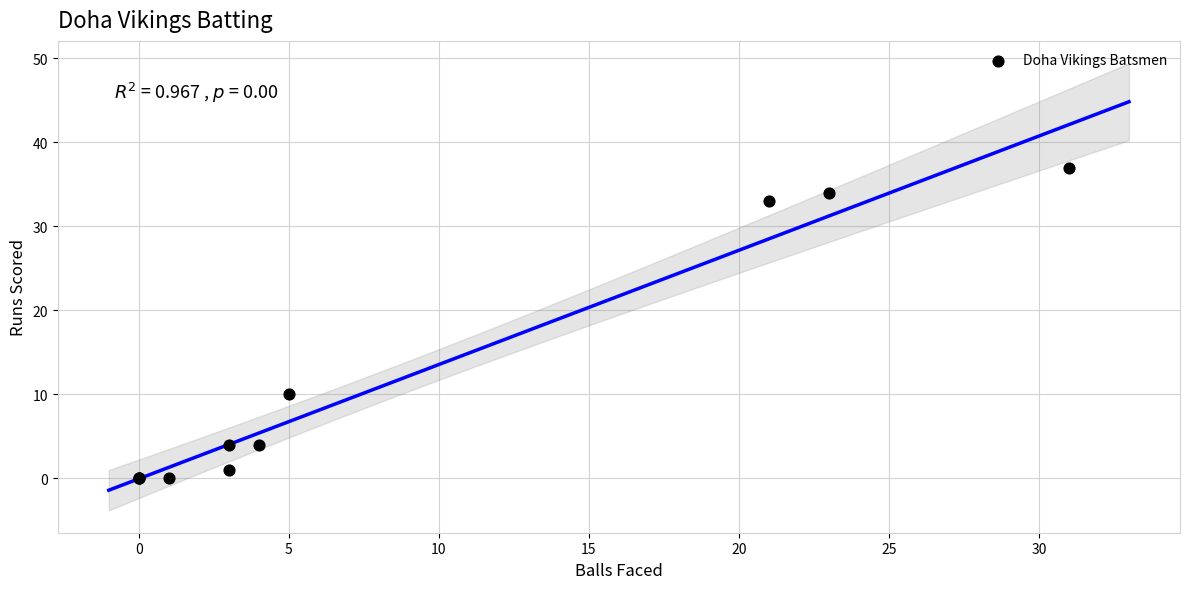

What Y value in the scatter plot is closest to 18?

10